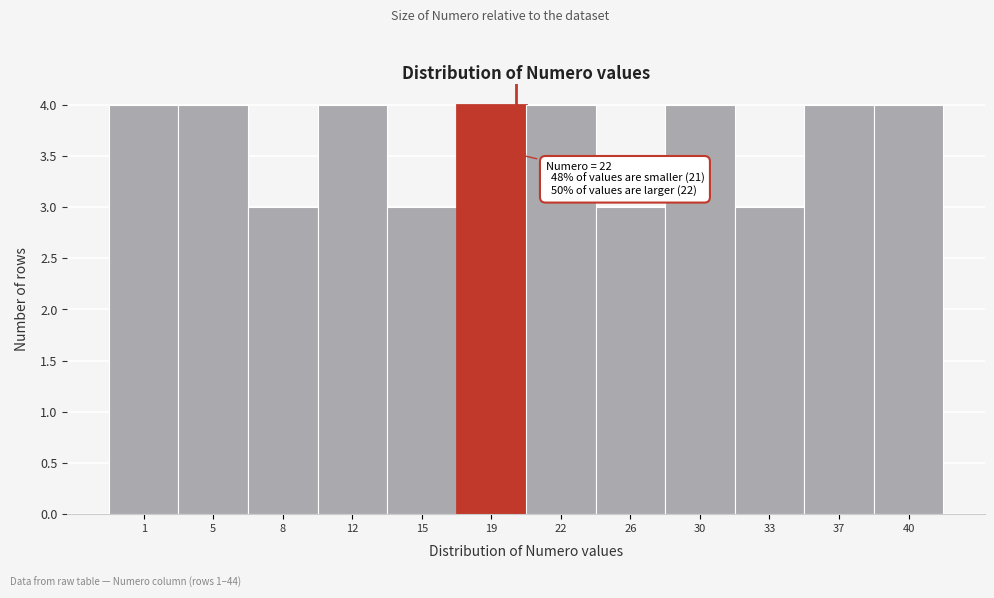

Reading left to right, what are all the values shown in this chart?

1=4	5=4	8=3	12=4	15=3	19=4	22=4	26=3	30=4	33=3	37=4	40=4